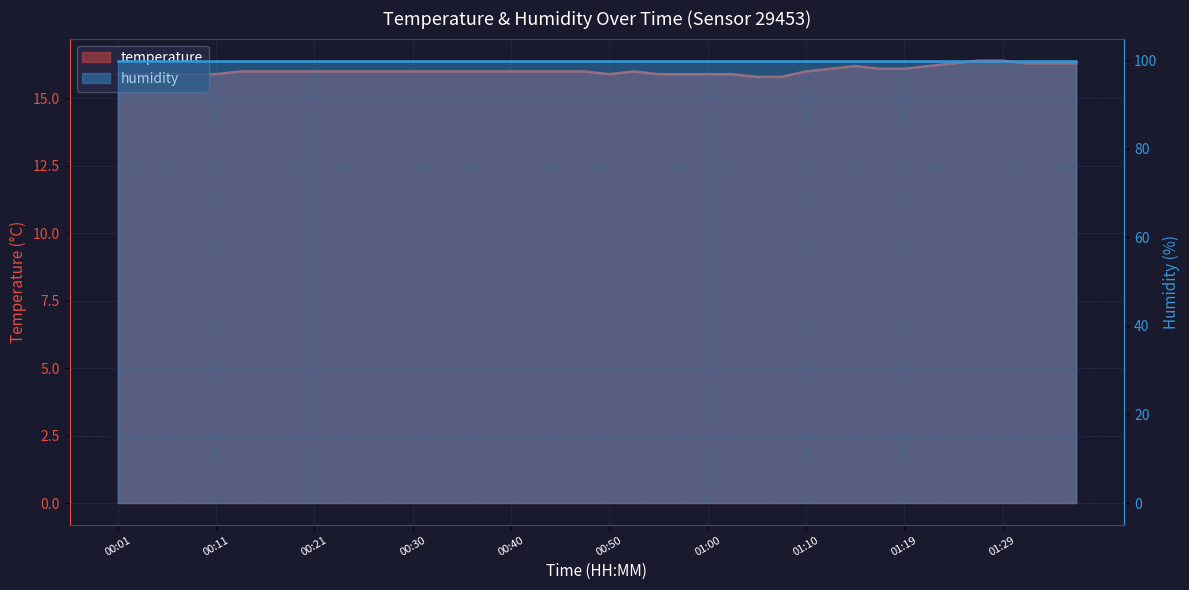

Where is the first local minimum?

00:50